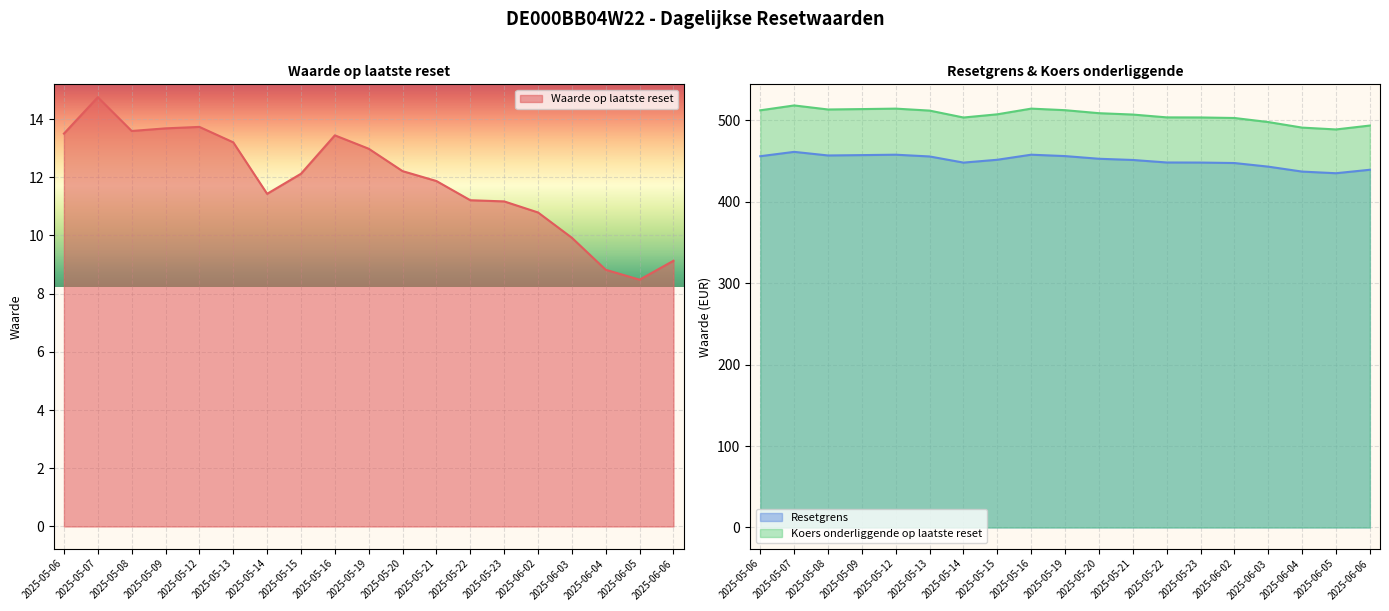

How many data points in Koers onderliggende op laatste reset are above 507?

11